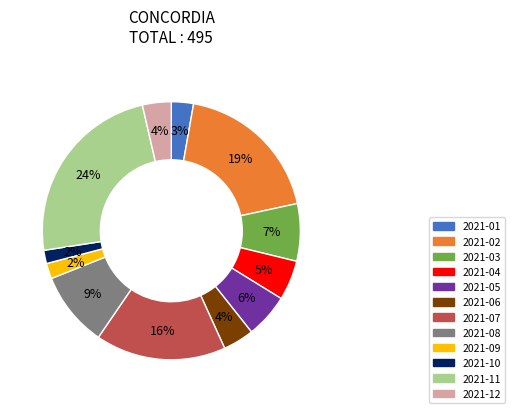

Is 2021-12 the majority of the pie?

No